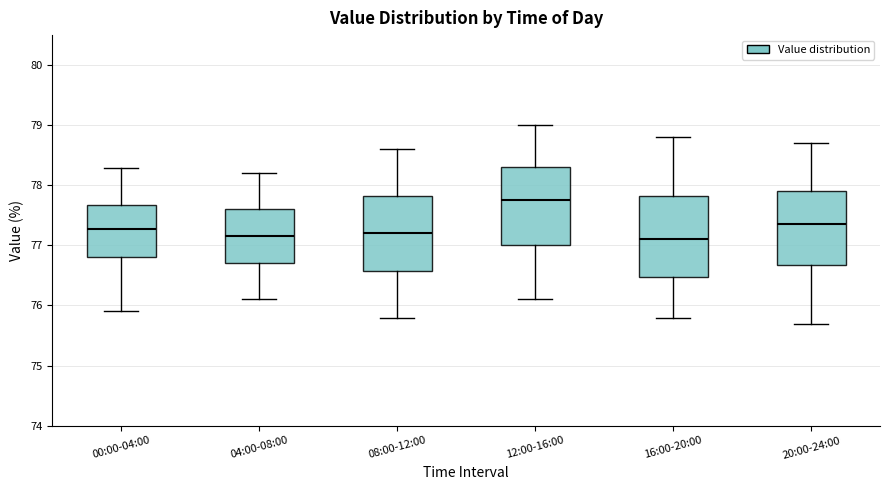

Where is the lower edge of the box for 12:00-16:00 on the y-axis? The values are not printed on the chart, so give them approximately, as read against the axis.

77.0